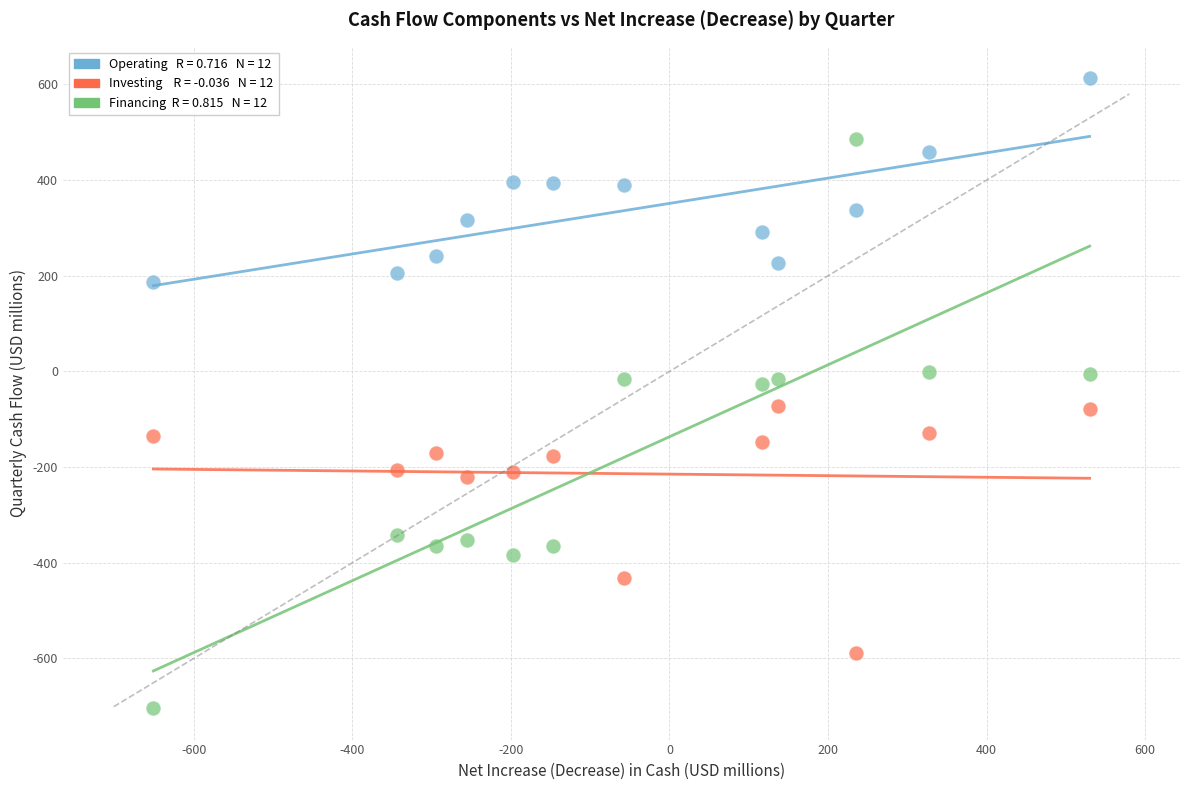

Across all data points, what is the range of X values (max minus min)?

1181